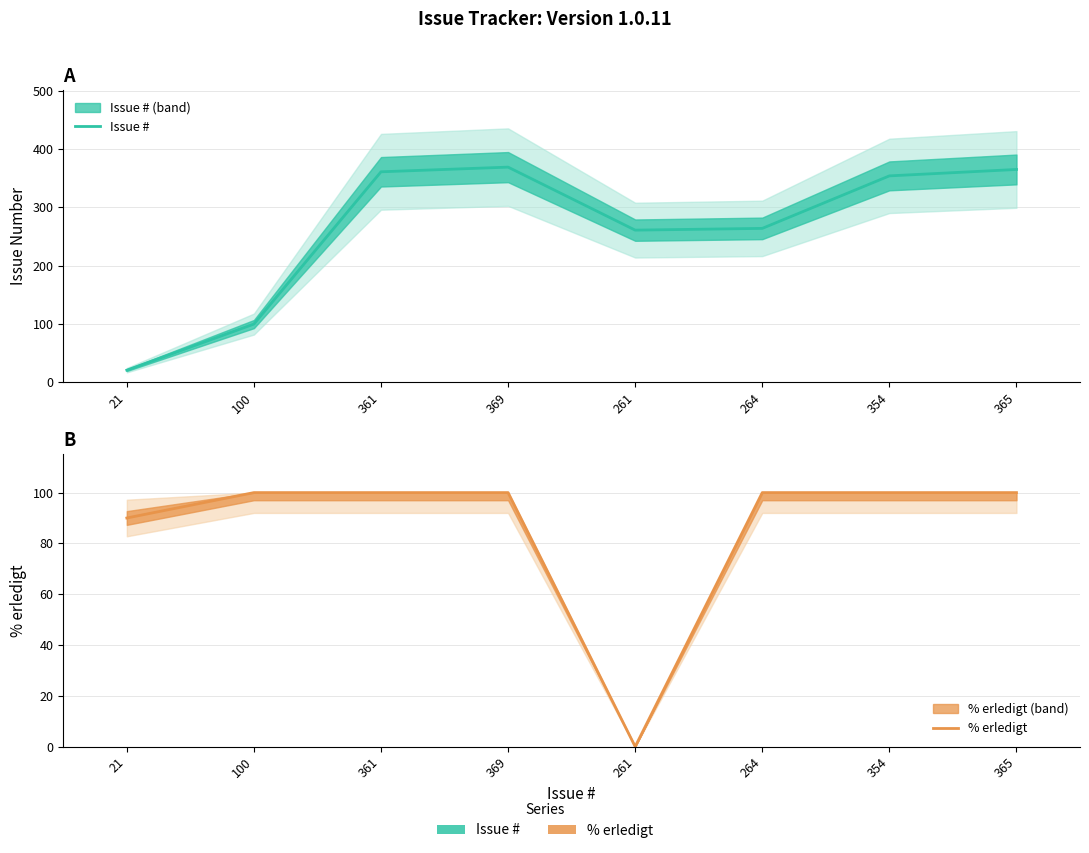

Reading left to right, transcribe all the data shown in this chart.

Issue #: 21	100	361	369	261	264	354	365
% erledigt: 90	100	100	100	0	100	100	100